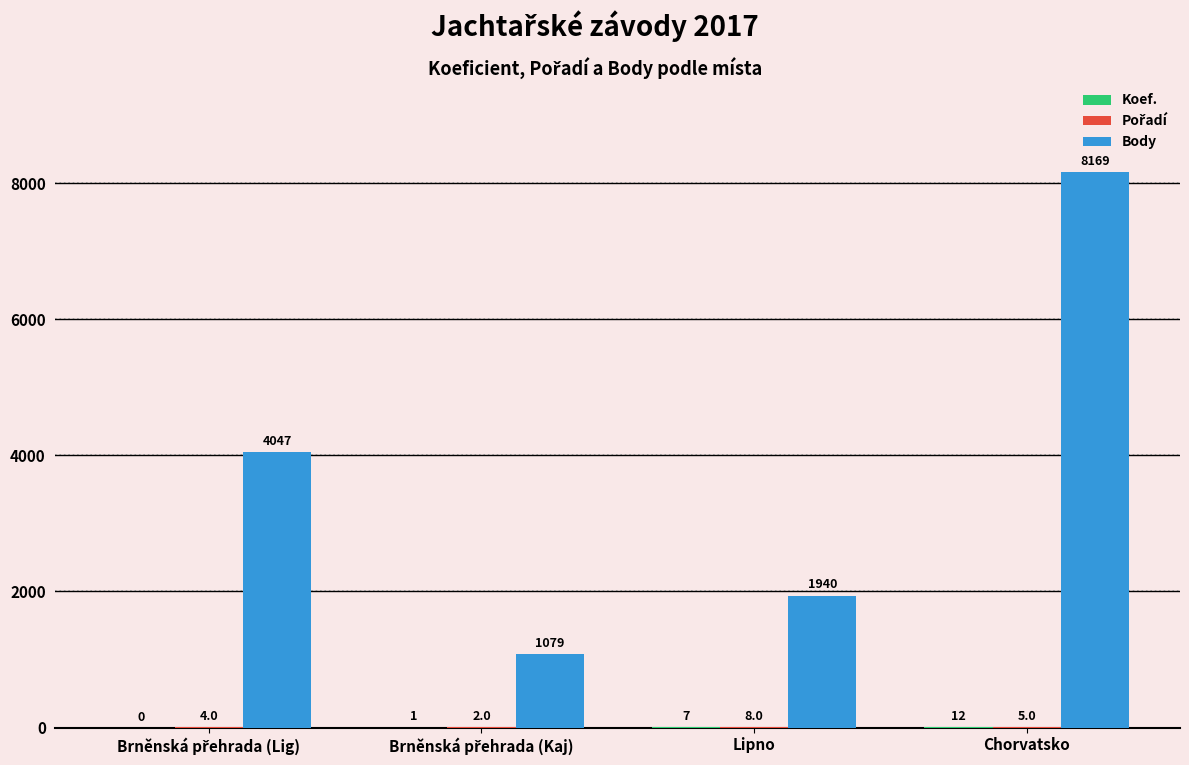

How many Body values are between 1940 and 8169?

3